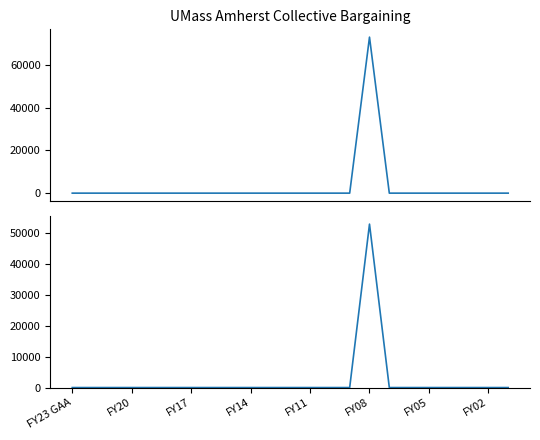

What is the sum of all NOT adjusted for inflation values?

52723